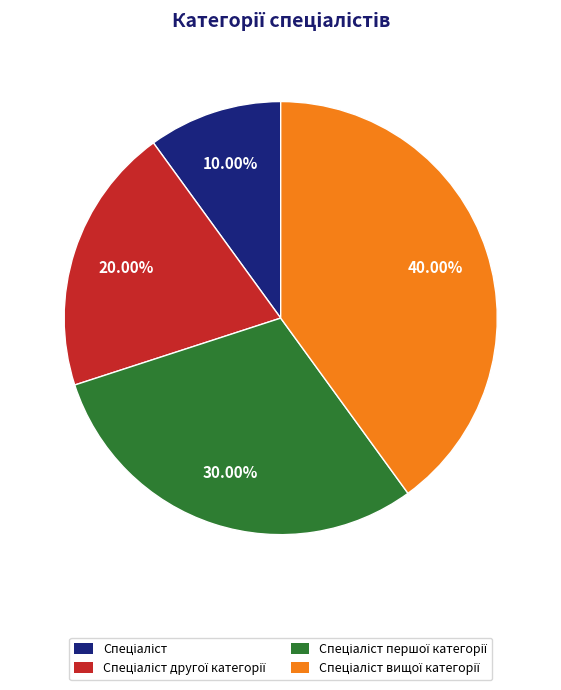

Does any single category account for the majority?

No